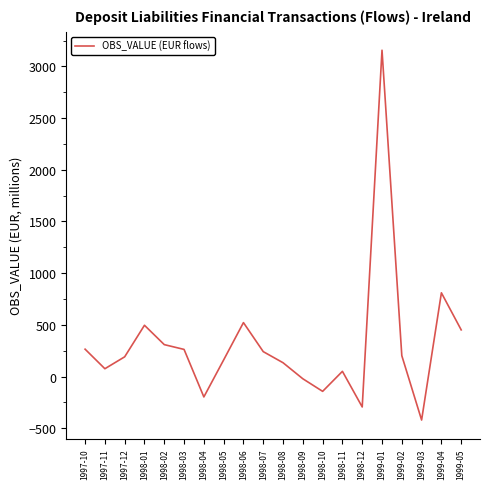

What is the difference between the second highest and minimum values?

1230.8